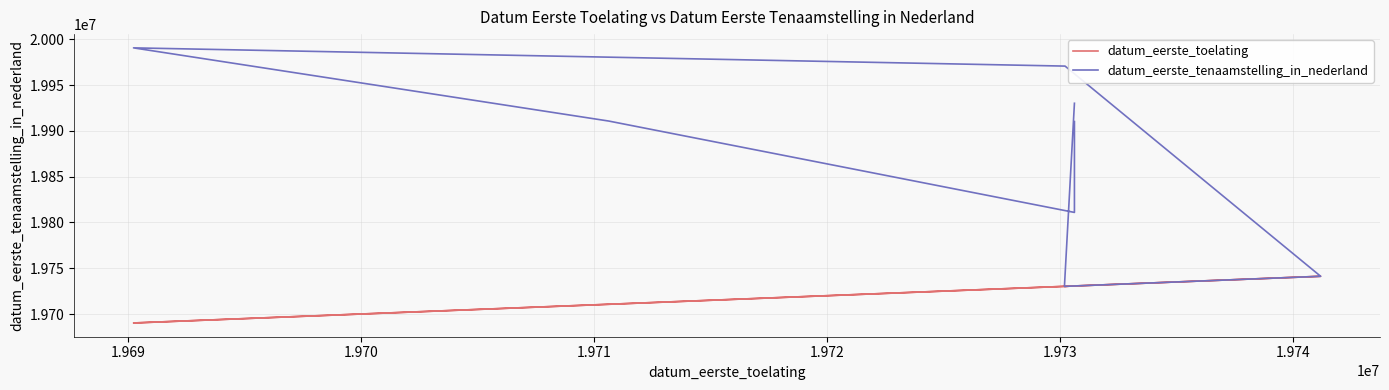

How many series are shown in this chart?

2